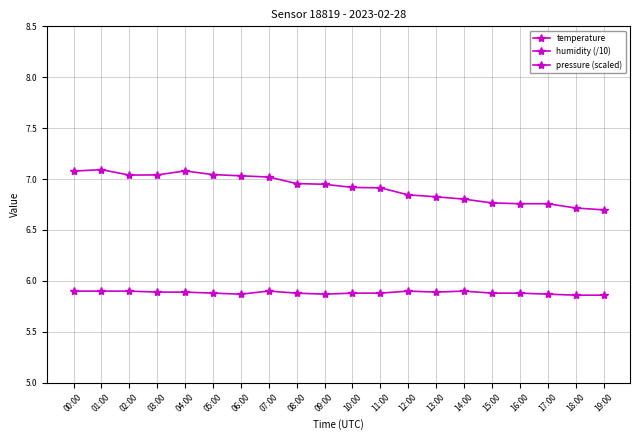

Is the value of pressure (scaled) at 03:00 greater than the value of humidity (/10) at 05:00?

Yes